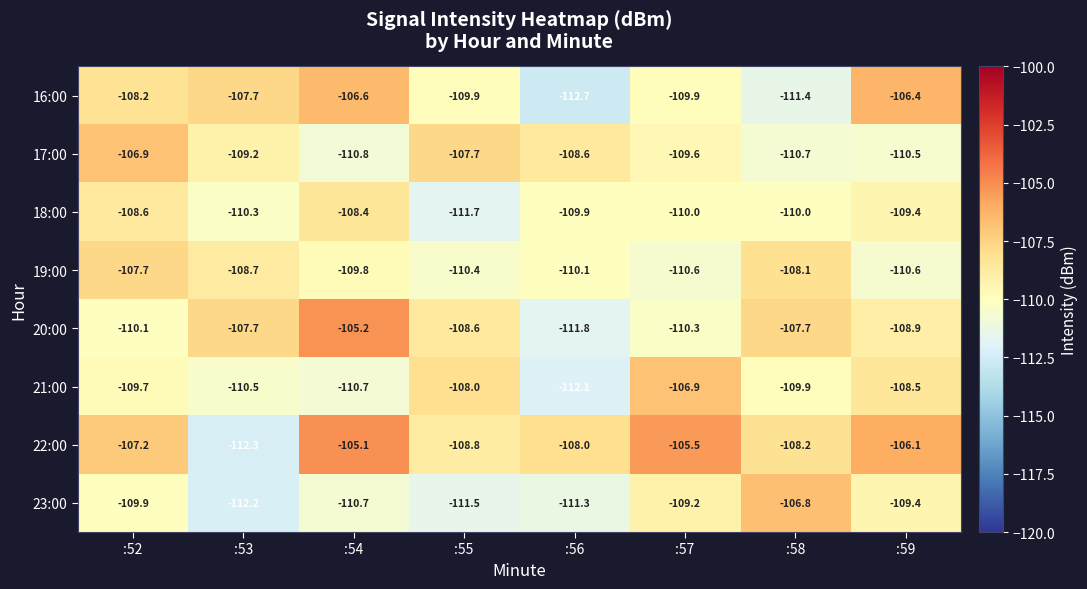

The value of 17:00 at :53 is -109.2. True or false?

True